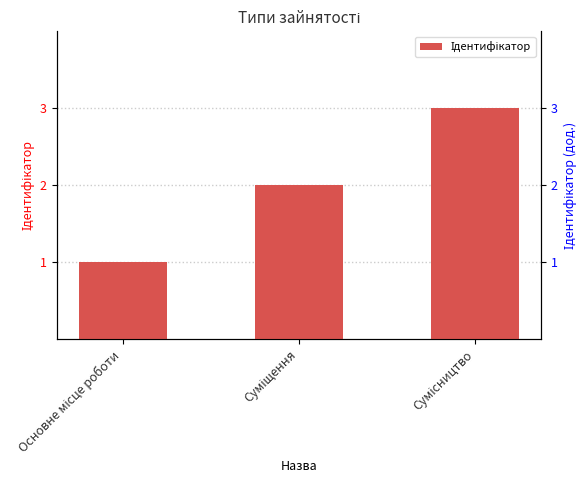

Rank the categories by value from highest to lowest.

Сумісництво, Суміщення, Основне місце роботи